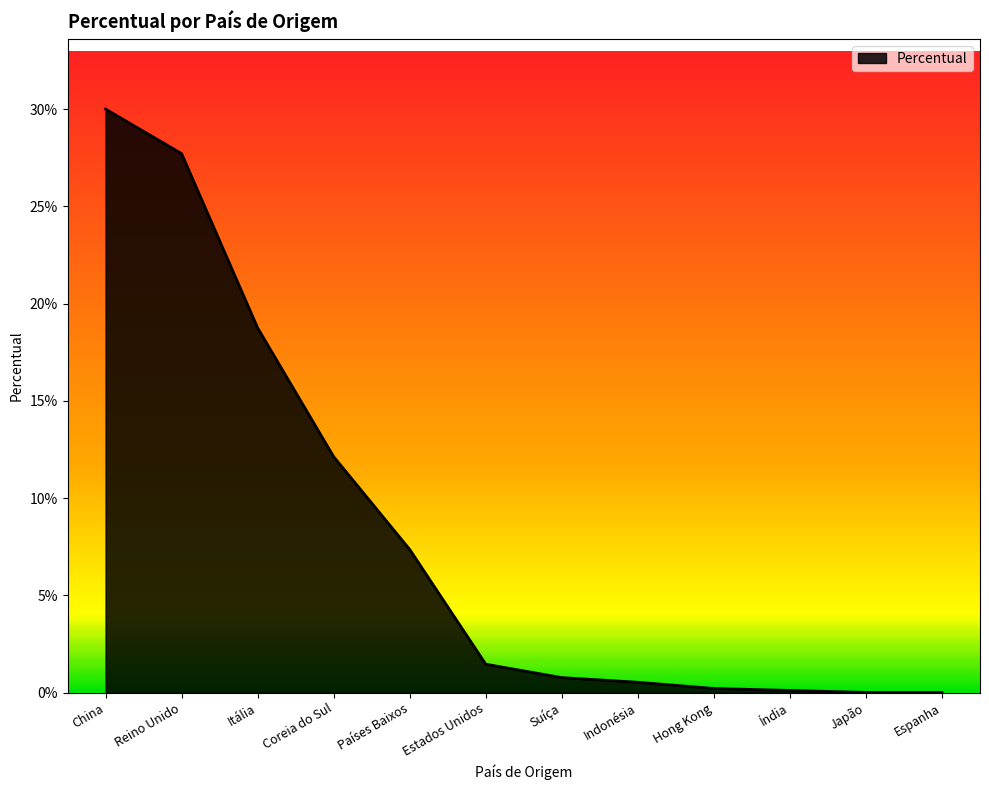

What is the label of the 6th point from the left?

Estados Unidos